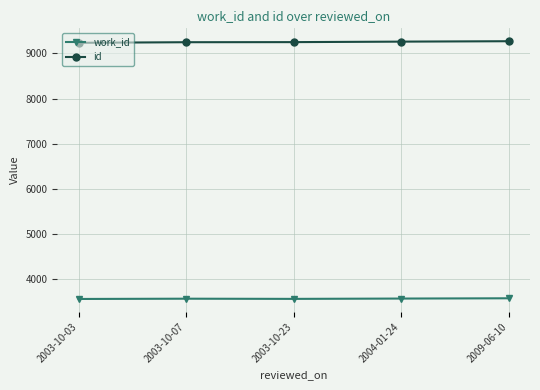

What is the minimum value shown in the chart?

3568